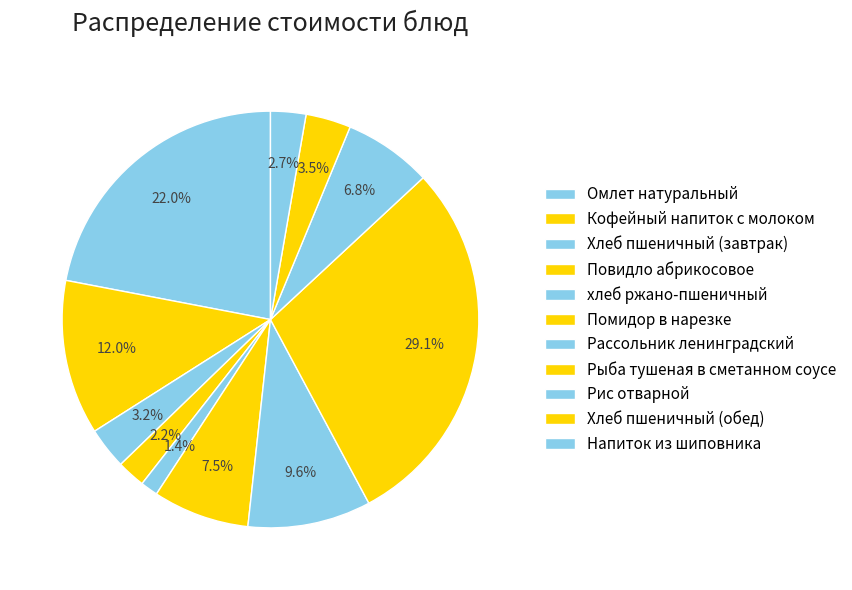

To the nearest percent, what is the difference between the Рис отварной and Повидло абрикосовое slice percentages?

5%